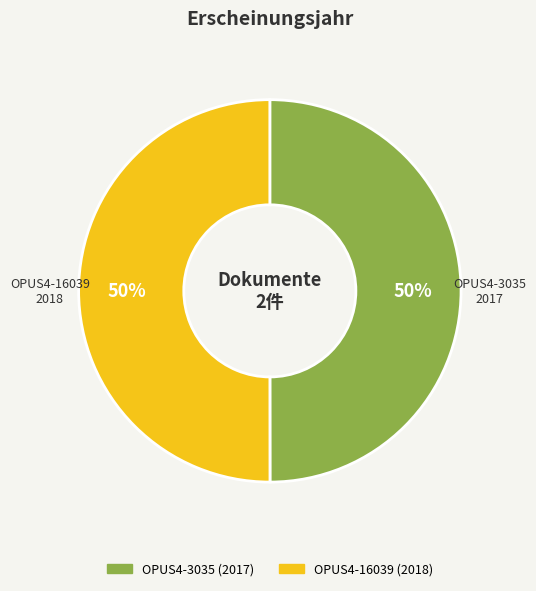

What is the ratio of the value at OPUS4-16039 to the value at OPUS4-3035?

1.0